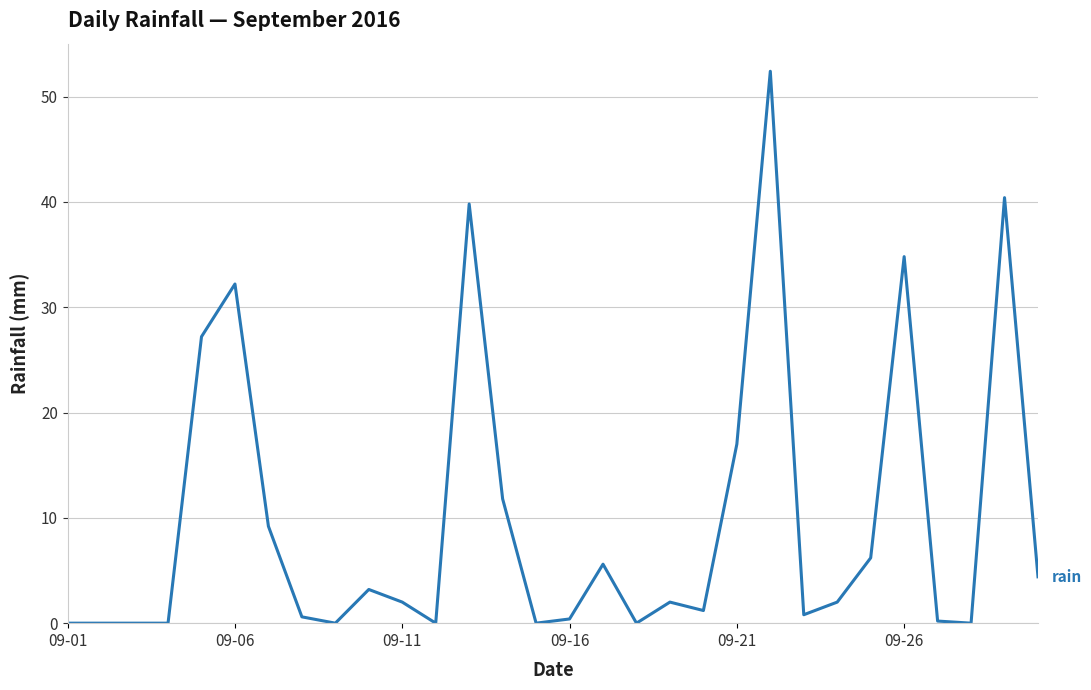

What is the difference between the maximum and minimum values?

52.4